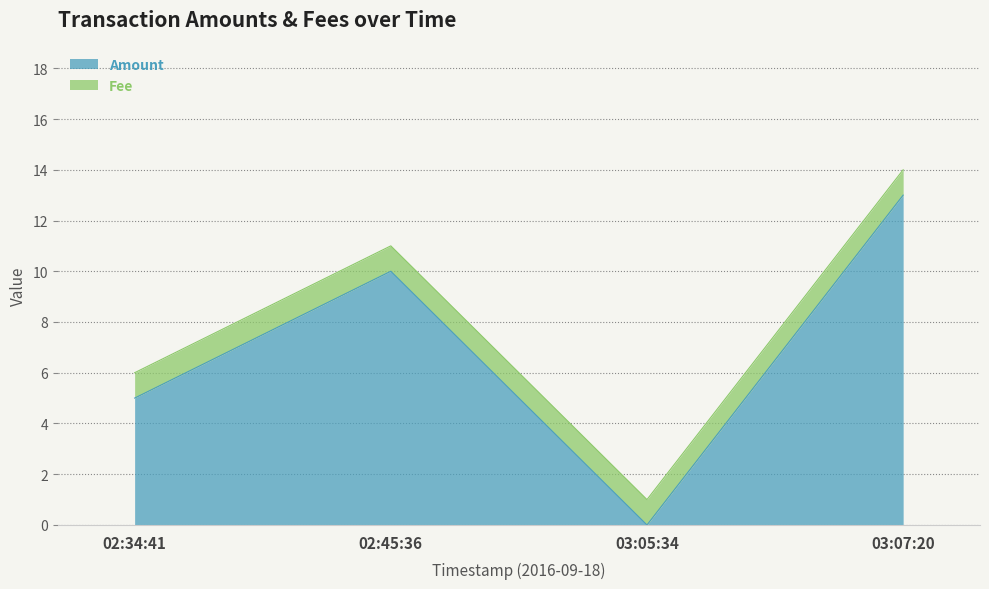

Between 02:45:36 and 02:34:41, which is larger?

02:45:36